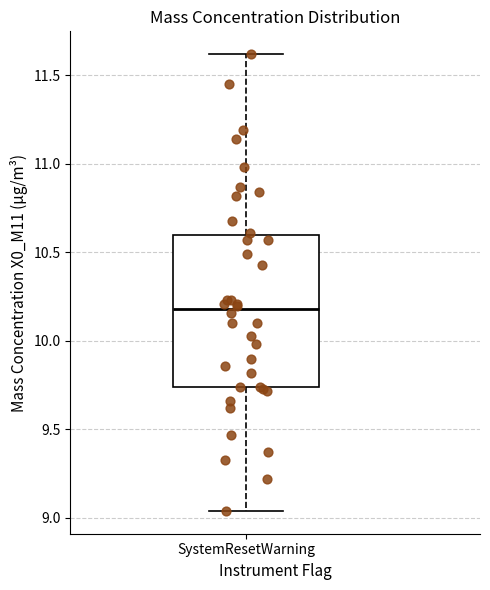

Read this box plot against the y-axis: the position of the median line, the range covered by the box, and the ends of both whiskers. The values are not printed on the chart, so give them approximately, as read against the axis.

median 10.20, box 9.75 to 10.60, whiskers 9.05 to 11.60